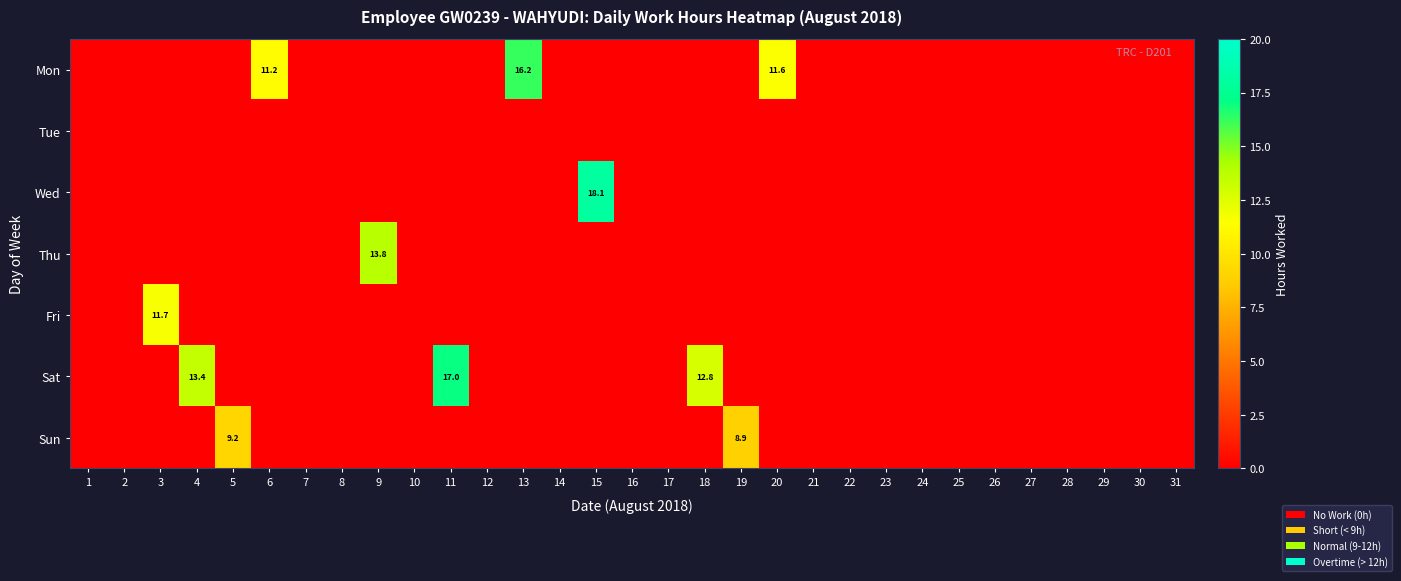

At which category is the sum across all series the highest?

15